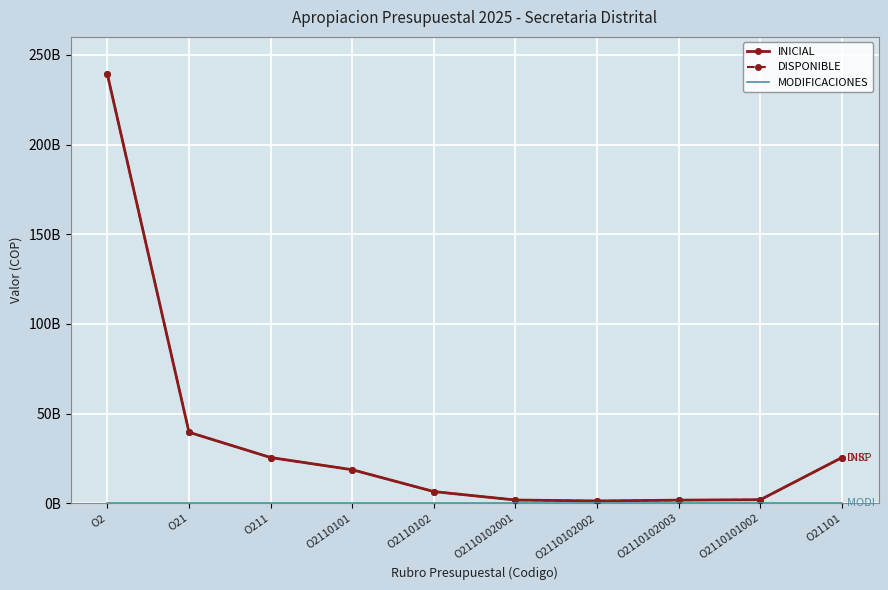

True or false: MODIFICACIONES and DISPONIBLE intersect in this chart.

False